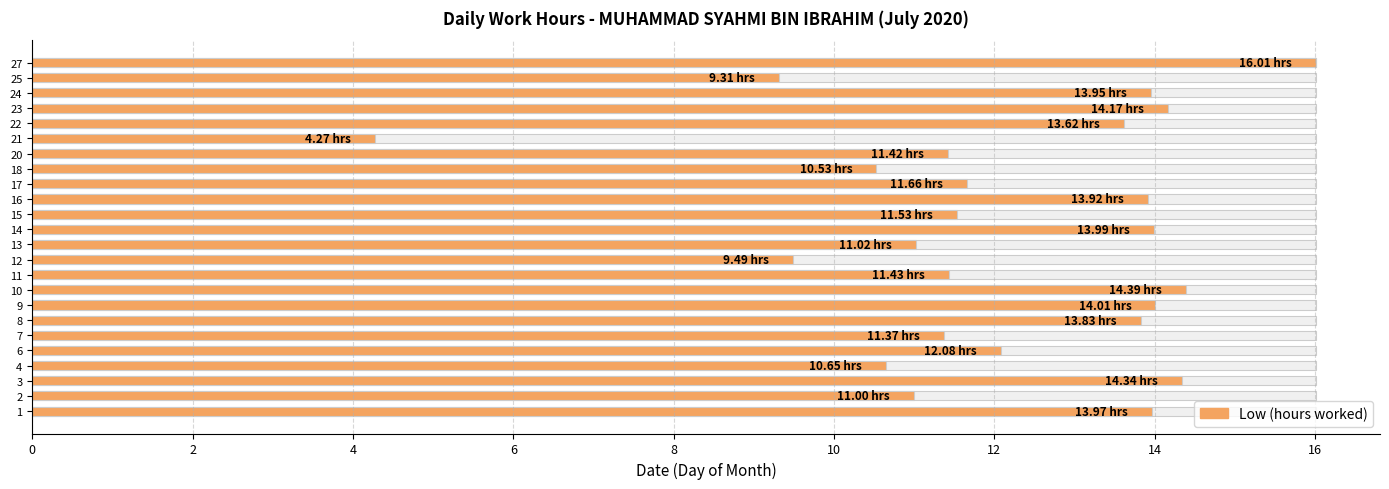

What is the average value?

12.2